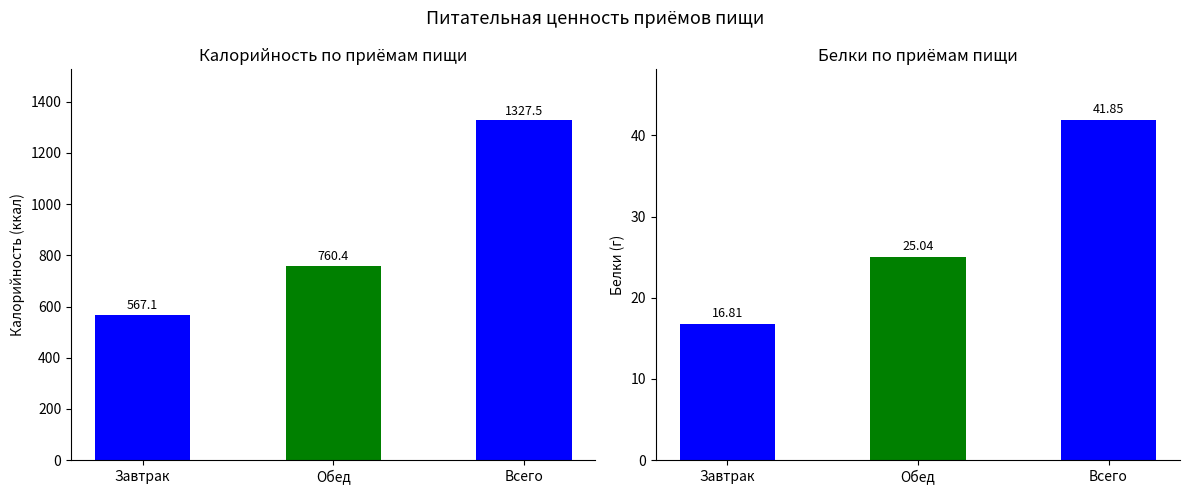

Which series has the widest spread of values?

Калорийность